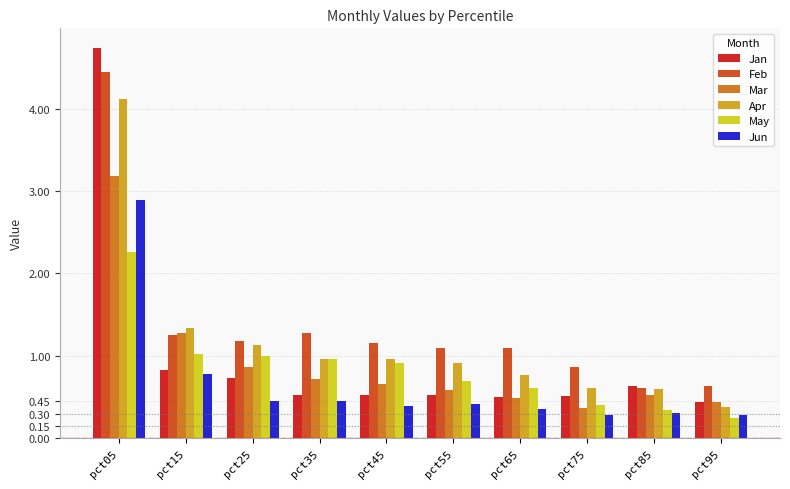

What are all the series names shown in the legend?

Jan, Feb, Mar, Apr, May, Jun